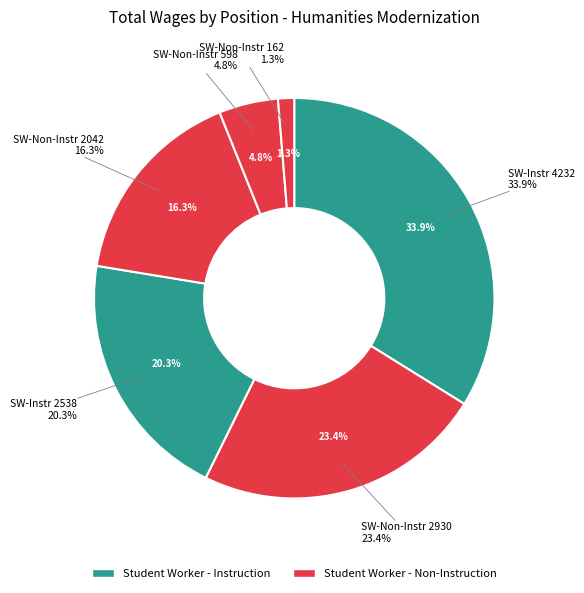

Does Student Worker - Non-Instr (2930) account for over 50% of the chart?

No